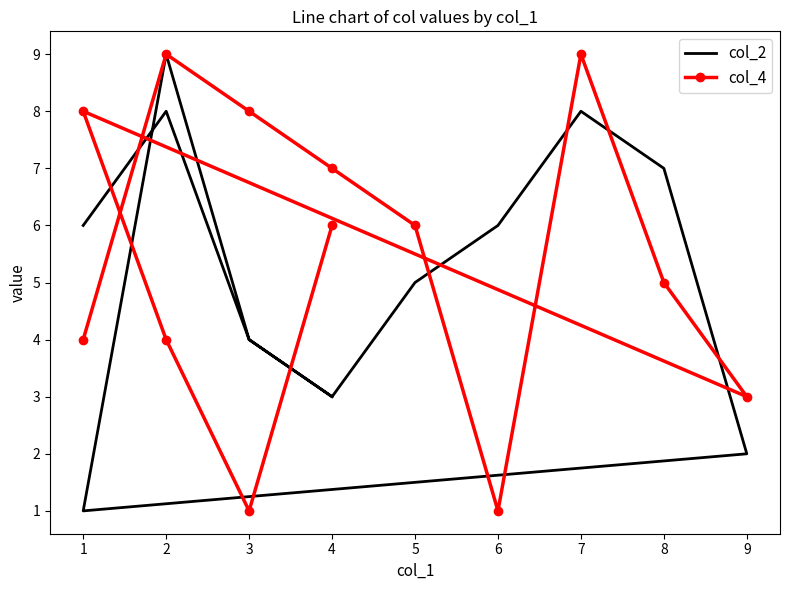

What are all the series names shown in the legend?

col_2, col_4